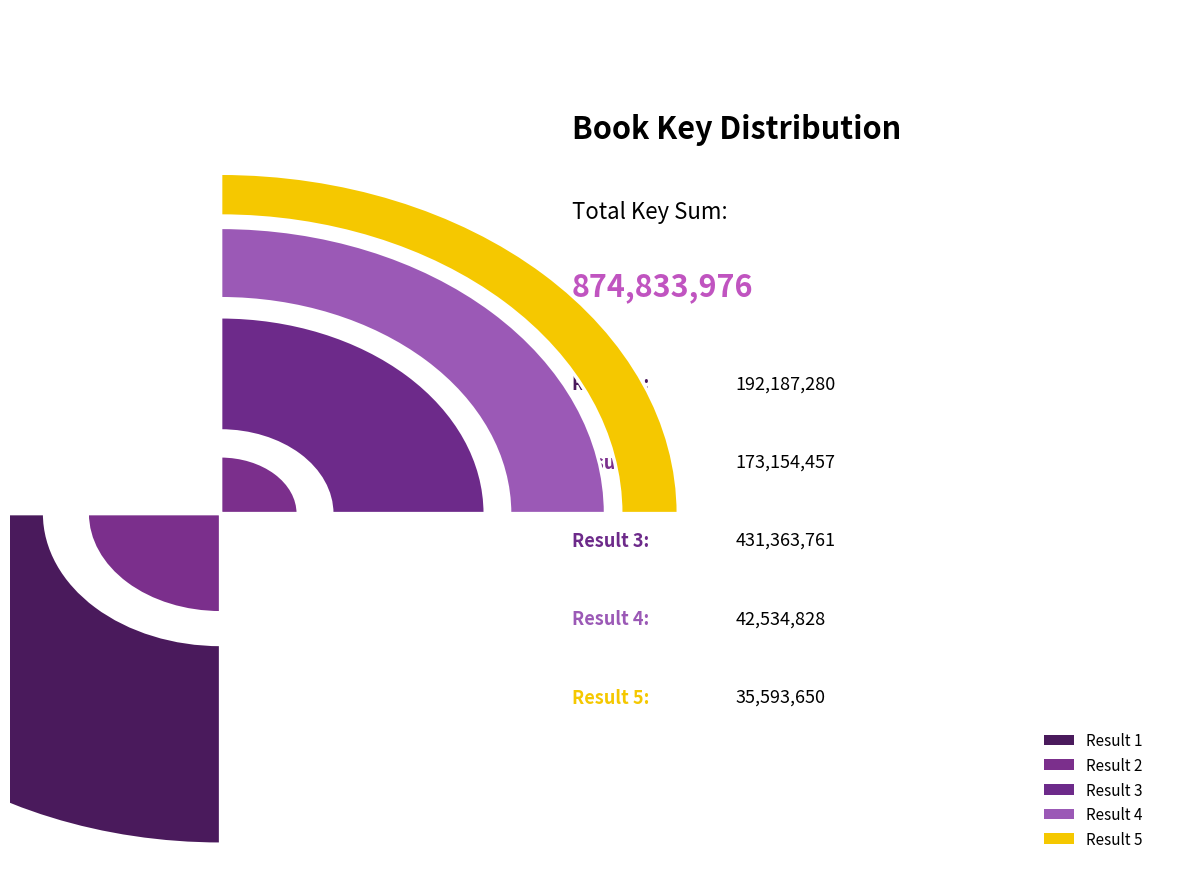

How much of the chart is everything except 2?

80.2%